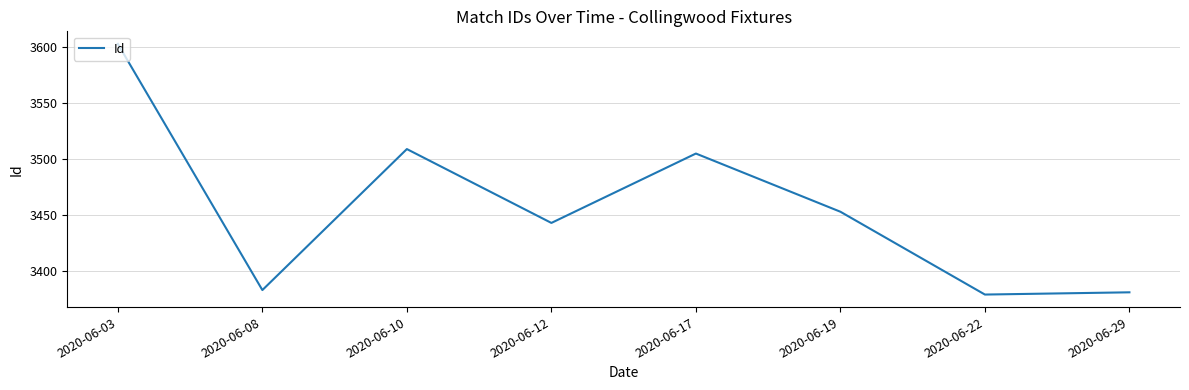

Which has a higher value, 2020-06-03 or 2020-06-22?

2020-06-03